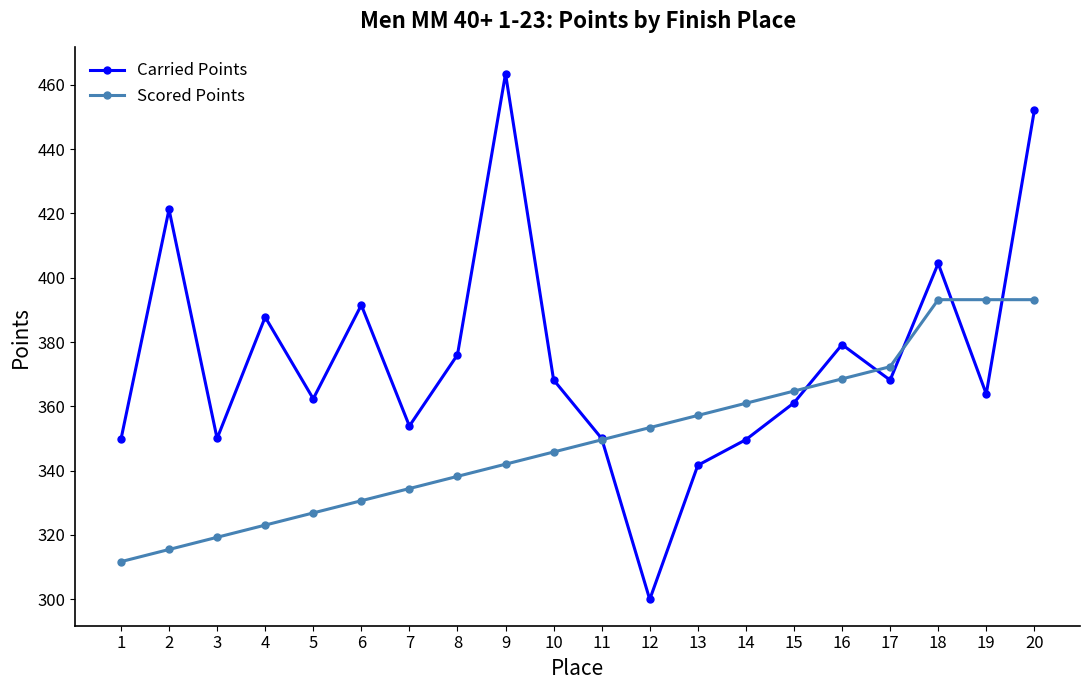

What is the spread (max minus min) of values at 4?

64.7